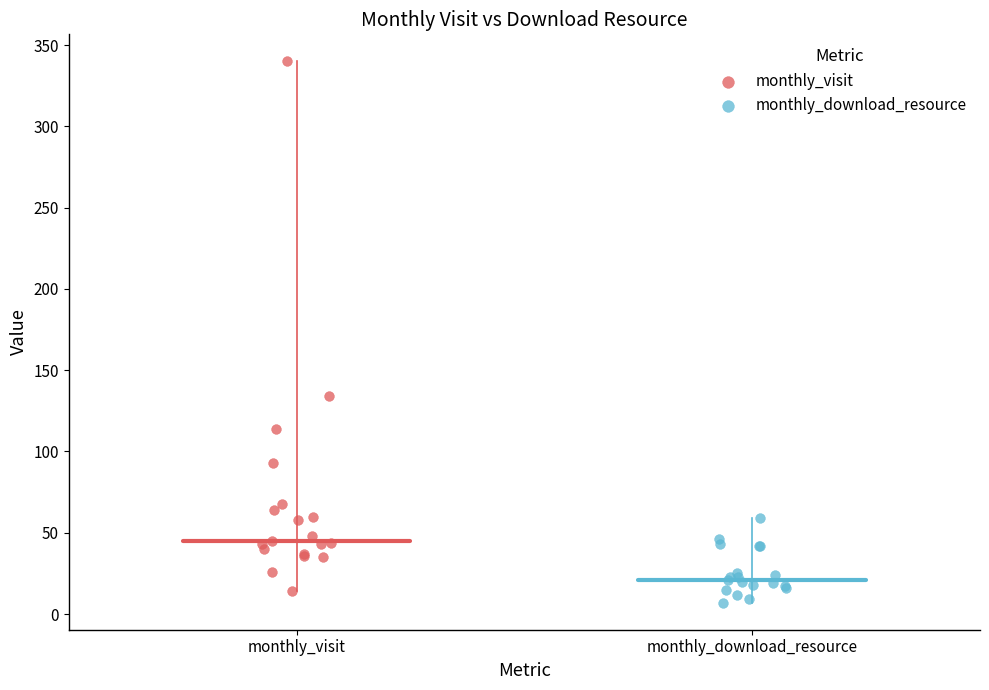

Which series has the widest spread of Y values?

monthly_visit